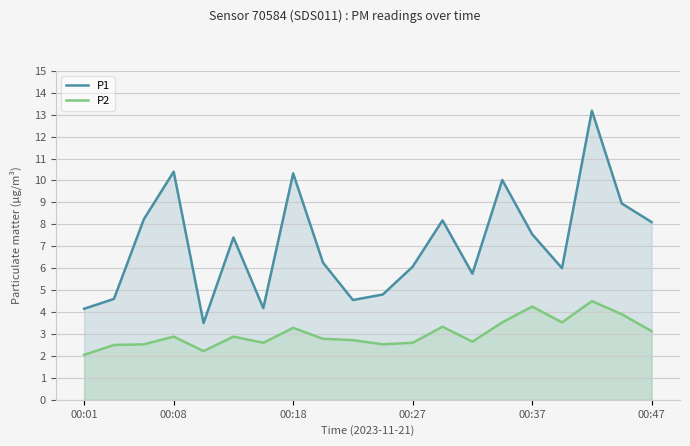

True or false: P1 and P2 intersect in this chart.

False